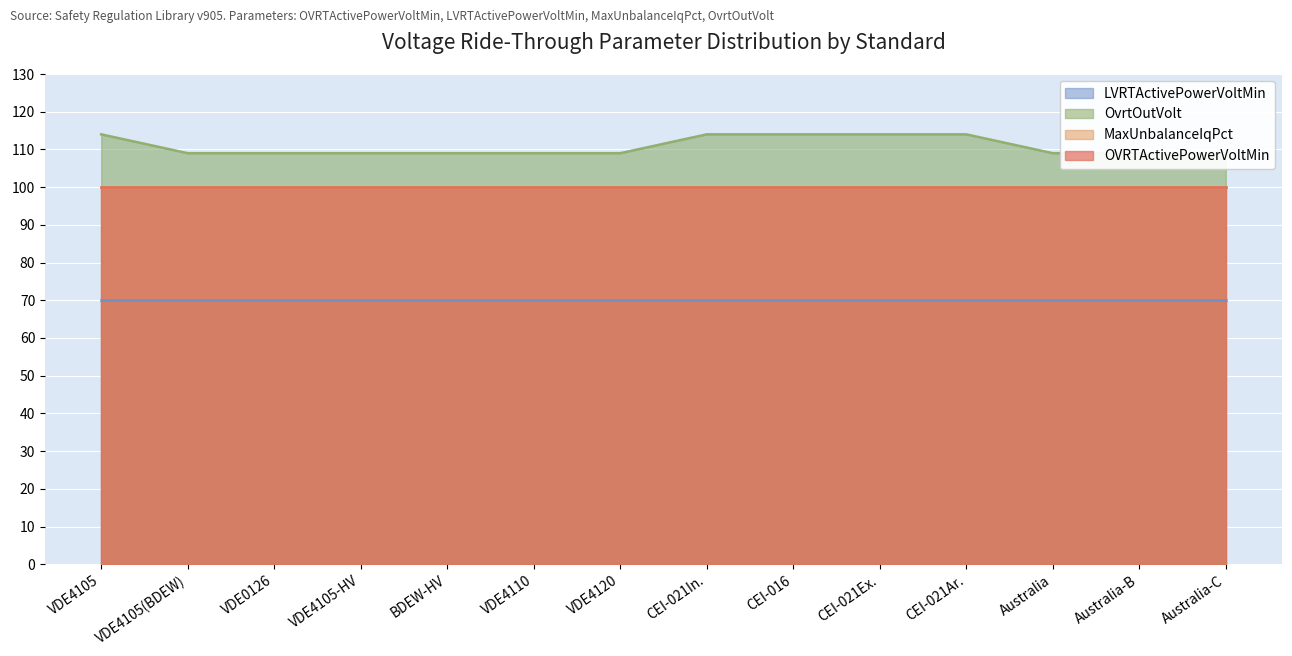

True or false: MaxUnbalanceIqPct has more than 1 interior local peaks.

False